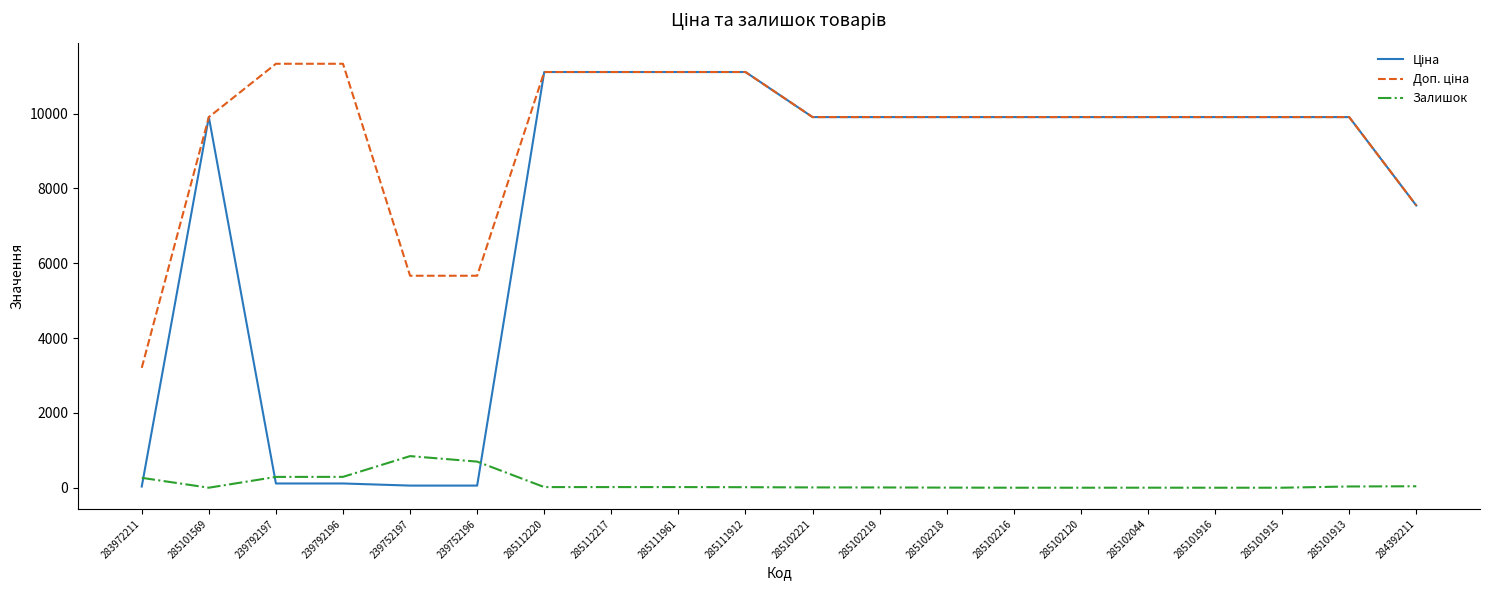

The Залишок series shows 289.0 at 239792197. True or false?

True